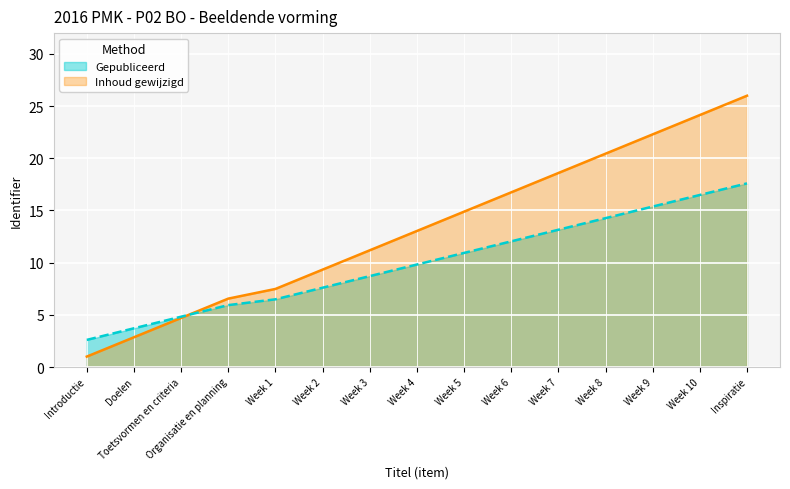

What is the difference between the highest and lowest values at Week 2?

1.7